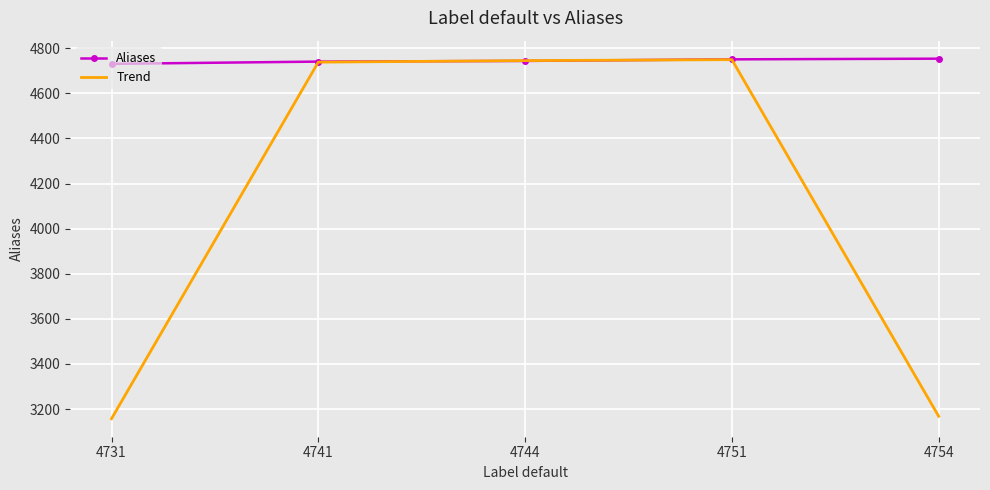

Which series changed the most between 4731 and 4751?

Trend